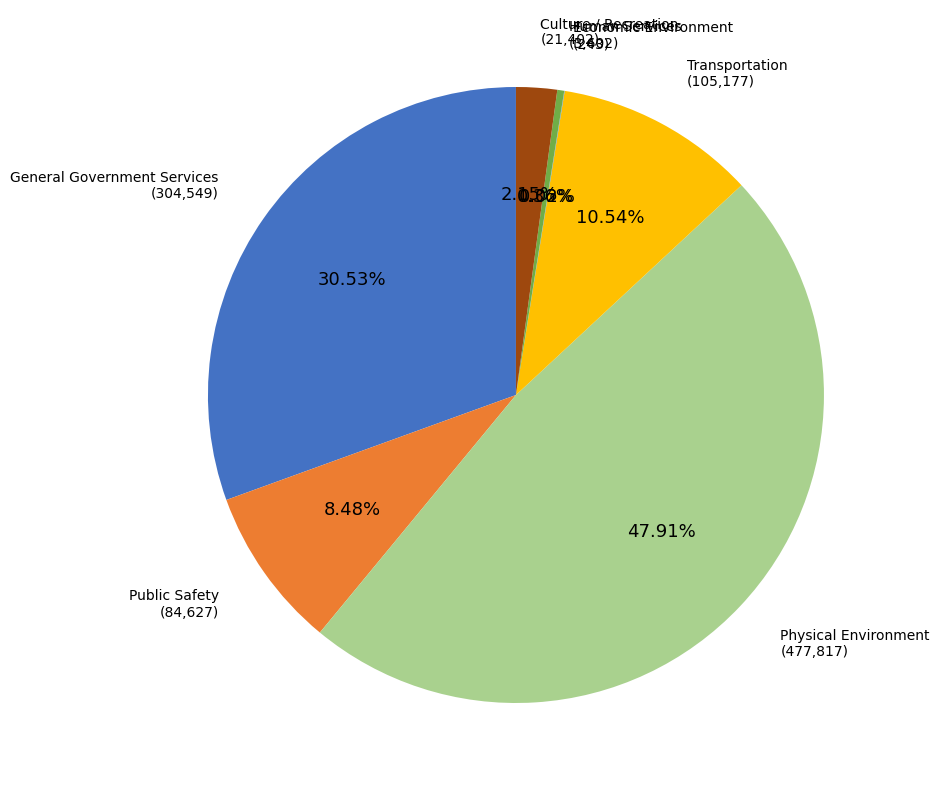

Is there any slice that represents more than half of the pie?

No